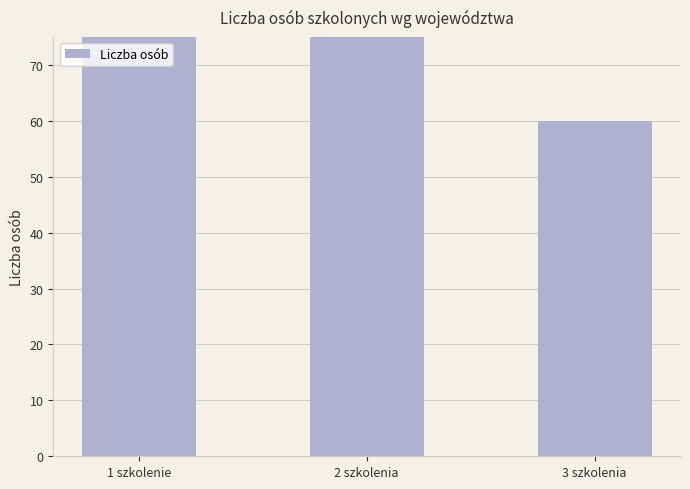

Reading right to left, extract all data points from this chart.

3 szkolenia=60	2 szkolenia=240	1 szkolenie=100